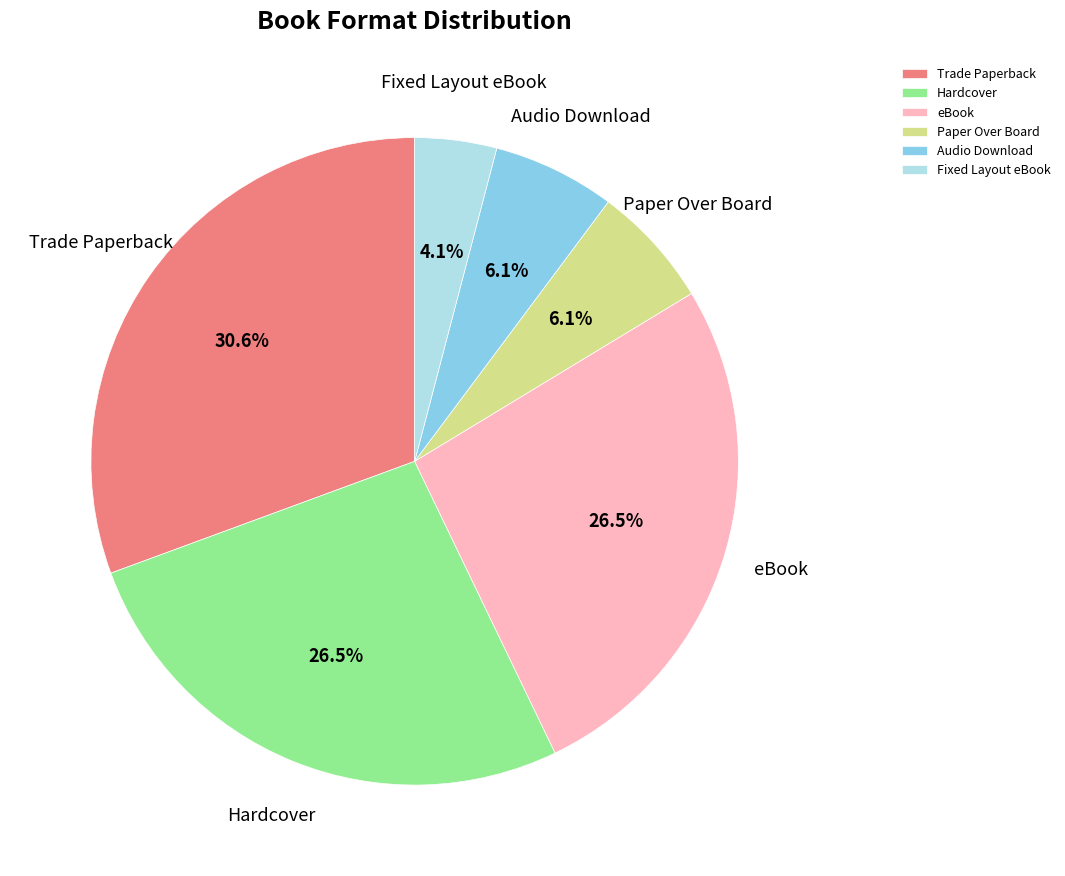

Is there a majority slice in this chart?

No